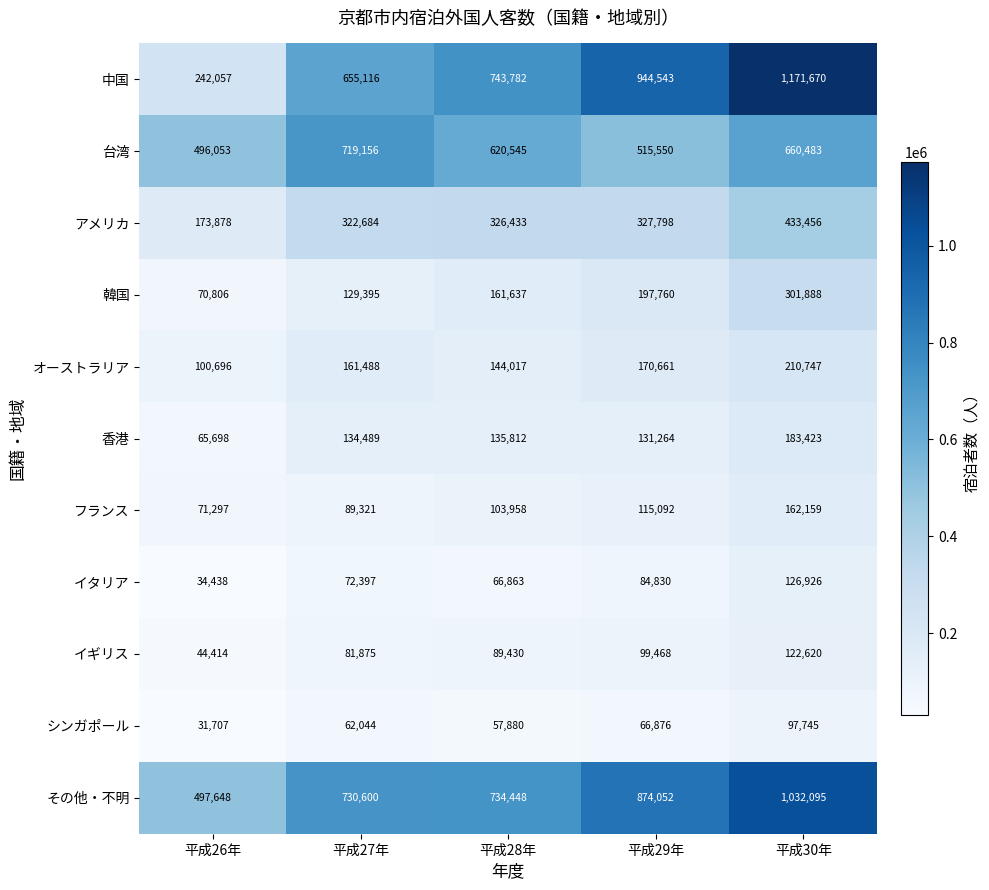

What is the maximum value shown in the chart?

1171670